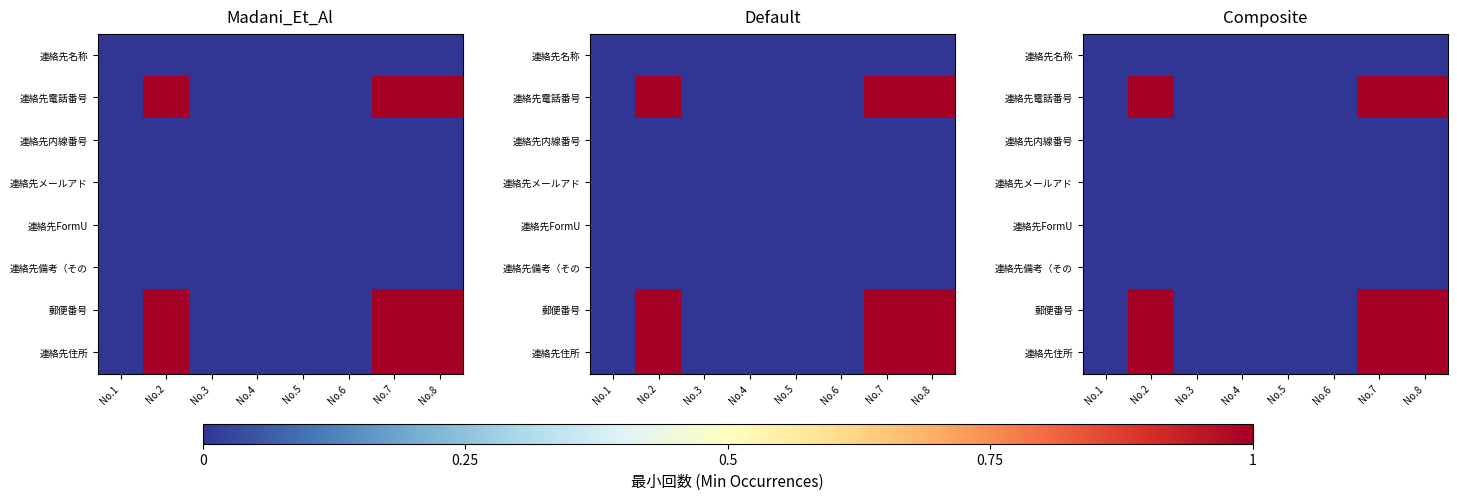

Which category has the lowest value in the 連絡先FormU series?

No.1